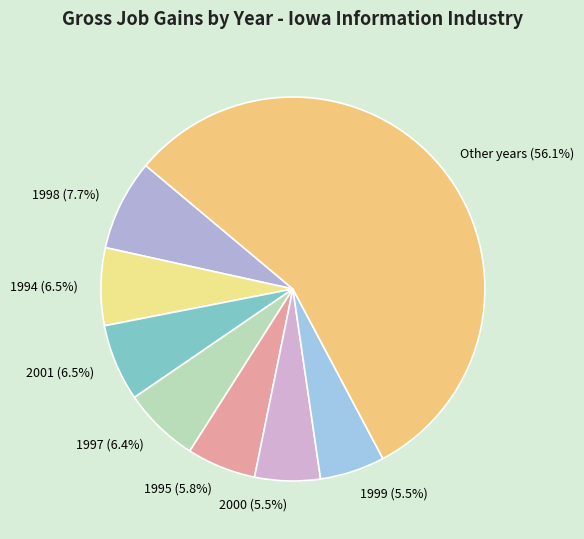

Combined, what portion of the pie is 2001 and 1994?

13.0%